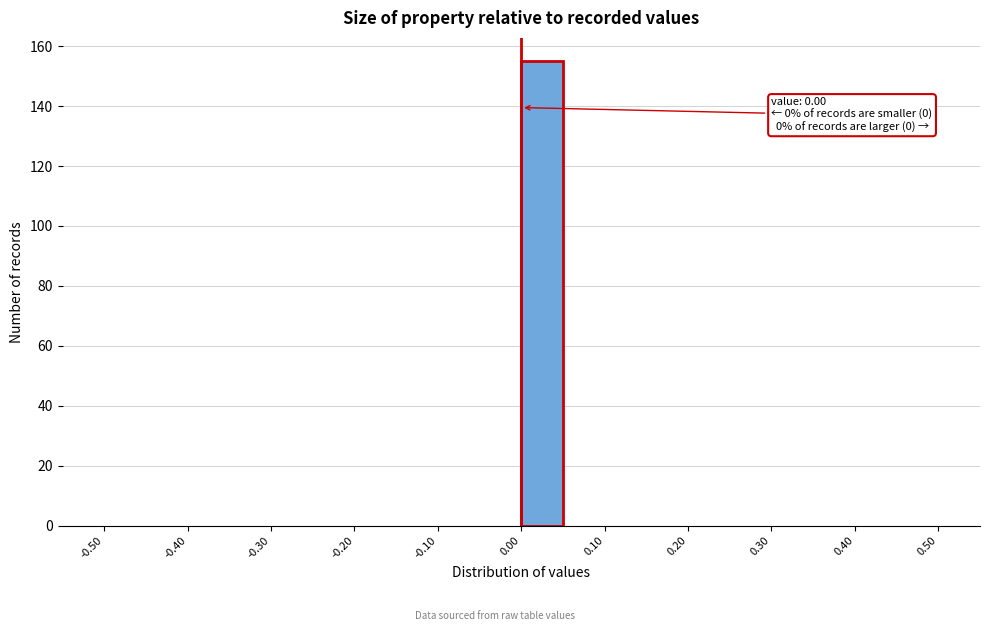

Which range on the x-axis has the tallest bar?

0.00 to 0.05